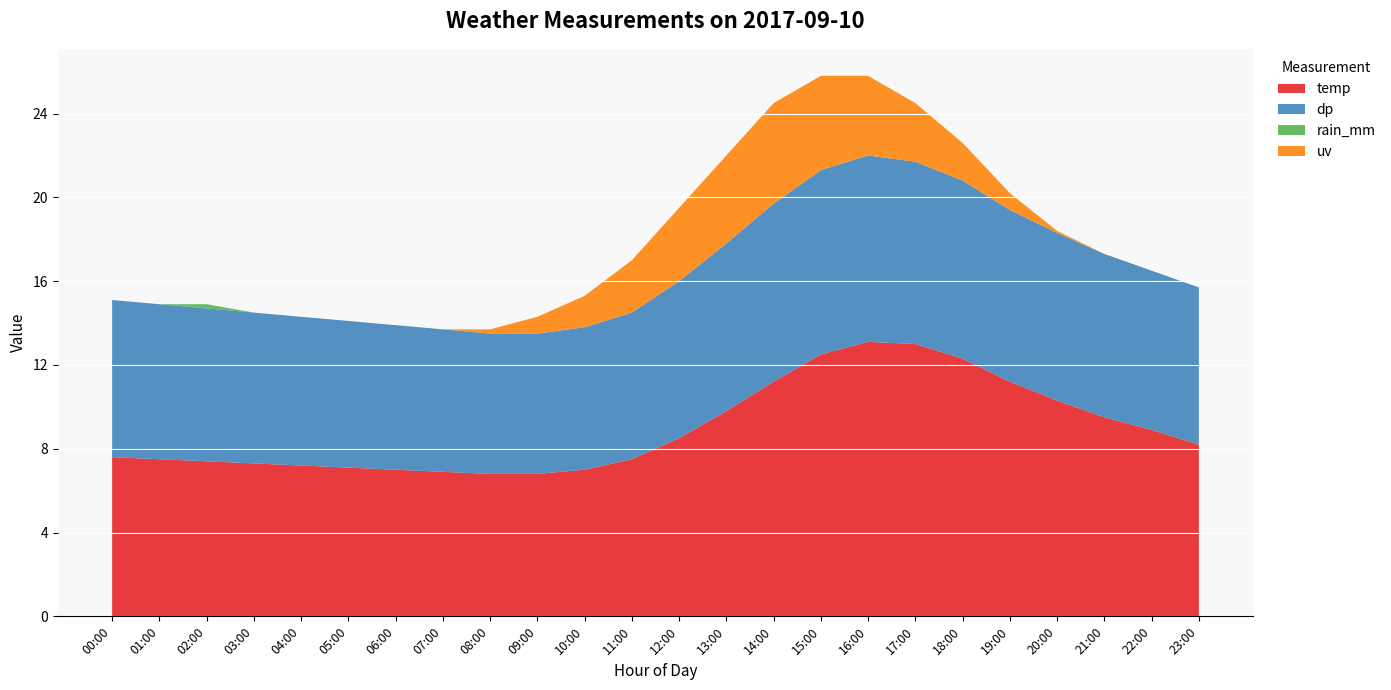

Reading right to left, what are all the values shown in this chart?

temp: 8.2	8.9	9.5	10.3	11.2	12.3	13.0	13.1	12.5	11.2	9.8	8.5	7.5	7.0	6.8	6.8	6.9	7.0	7.1	7.2	7.3	7.4	7.5	7.6
dp: 7.5	7.6	7.8	8.0	8.2	8.5	8.7	8.9	8.8	8.5	8.0	7.5	7.0	6.8	6.7	6.7	6.8	6.9	7.0	7.1	7.2	7.3	7.4	7.5
rain_mm: 0.0	0.0	0.0	0.0	0.0	0.0	0.0	0.0	0.0	0.0	0.0	0.0	0.0	0.0	0.0	0.0	0.0	0.0	0.0	0.0	0.0	0.2	0.0	0.0
uv: 0.0	0.0	0.0	0.1	0.8	1.8	2.8	3.8	4.5	4.8	4.2	3.5	2.5	1.5	0.8	0.2	0.0	0.0	0.0	0.0	0.0	0.0	0.0	0.0